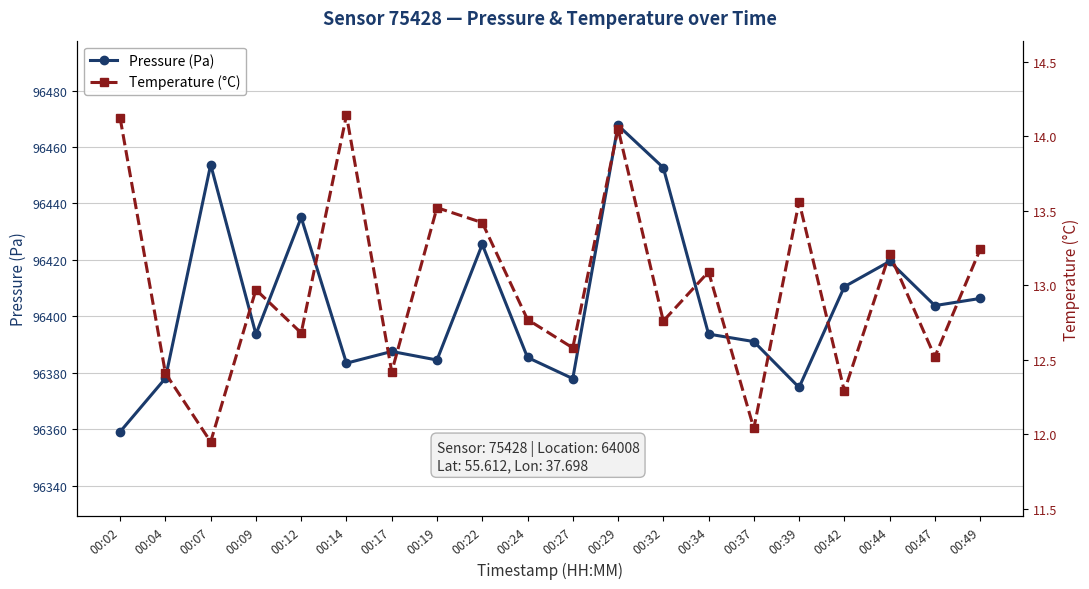

Is it true that Pressure (Pa) equals 130799.8 at 00:39?

False